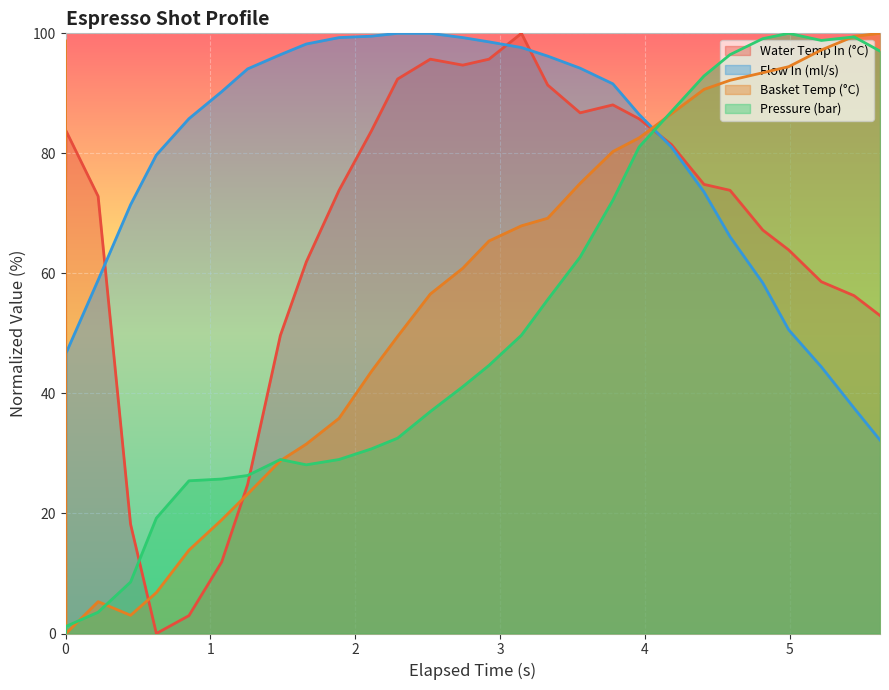

After their last crossing, which series has the higher values: water_temperature_in or water_temperature_basket?

water_temperature_basket